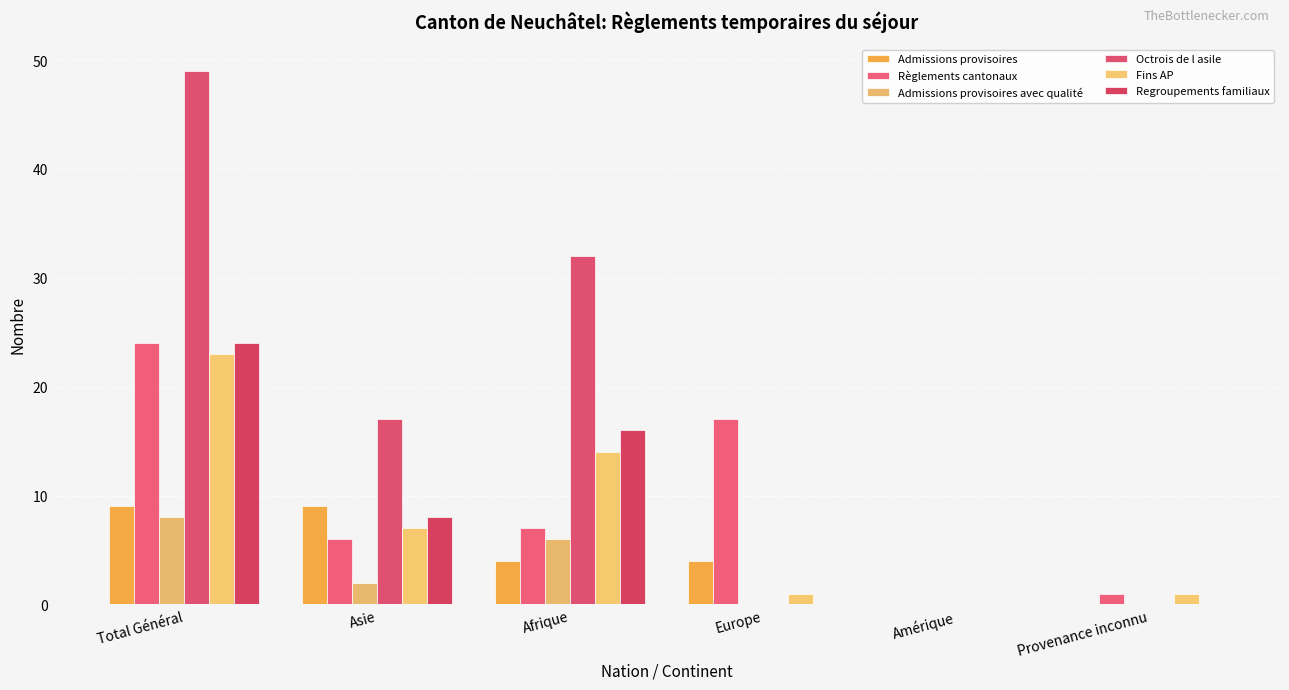

How many data points does each series have?

6